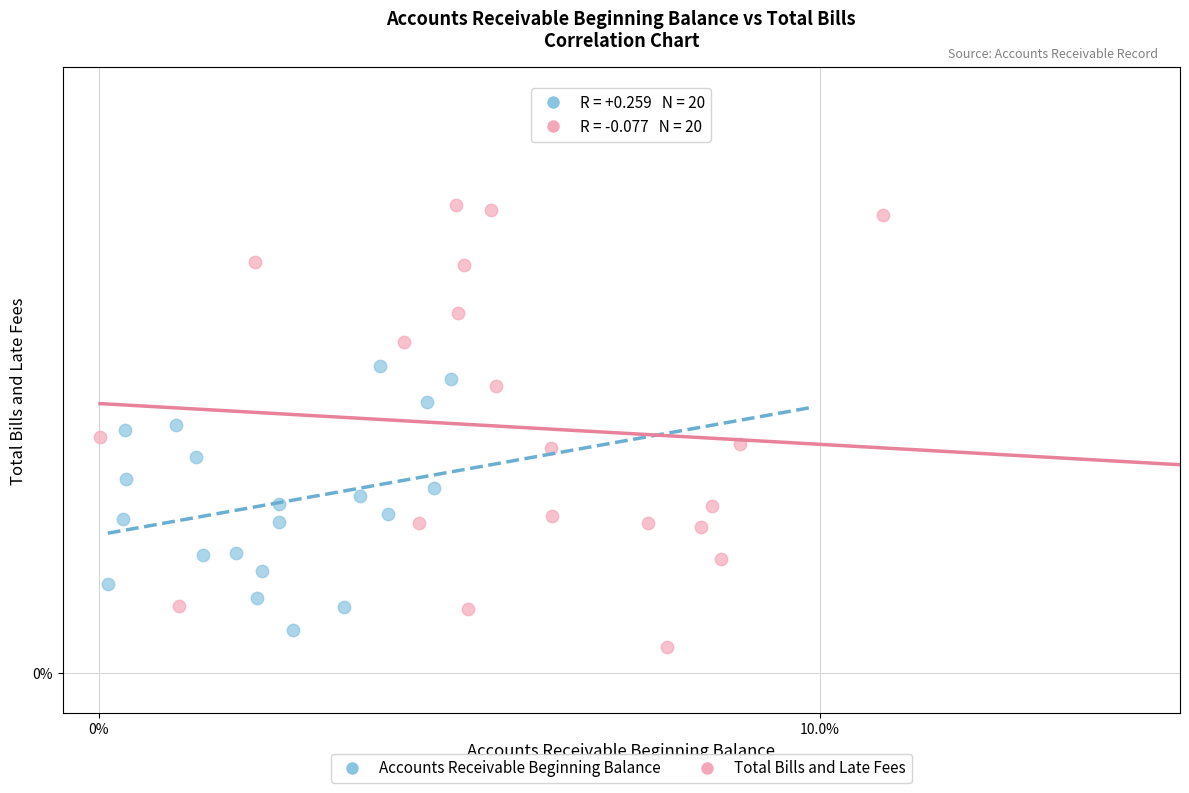

Which series reaches the maximum Y coordinate?

Total Bills and Late Fees